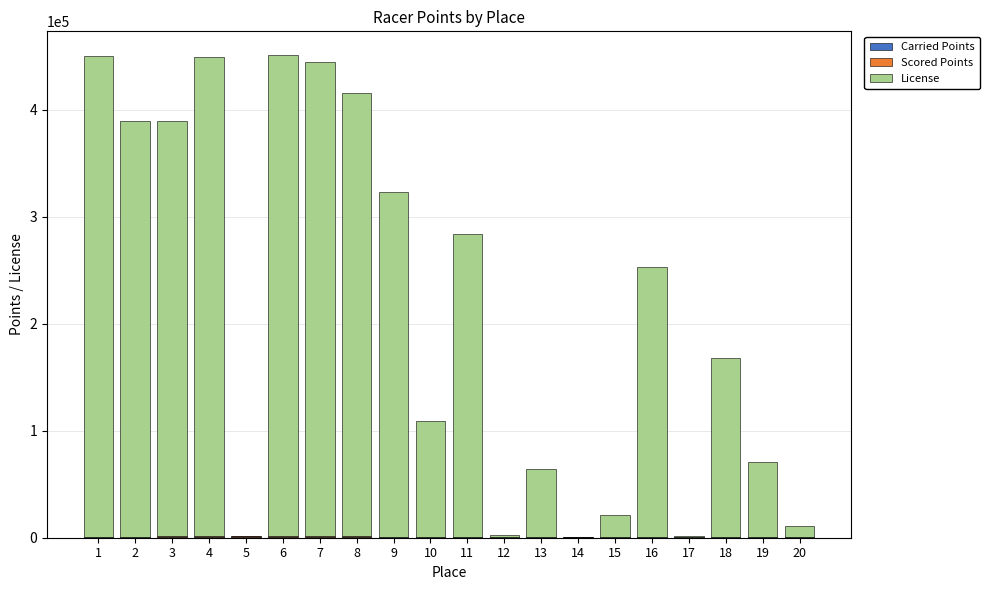

Count the number of data series in this chart.

3